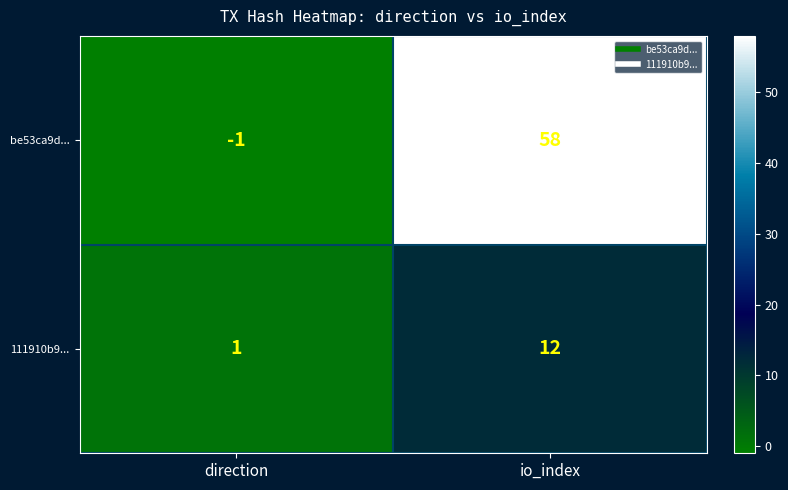

Reading left to right, transcribe all the data shown in this chart.

be53ca9d...: direction=-1	io_index=58
111910b9...: direction=1	io_index=12